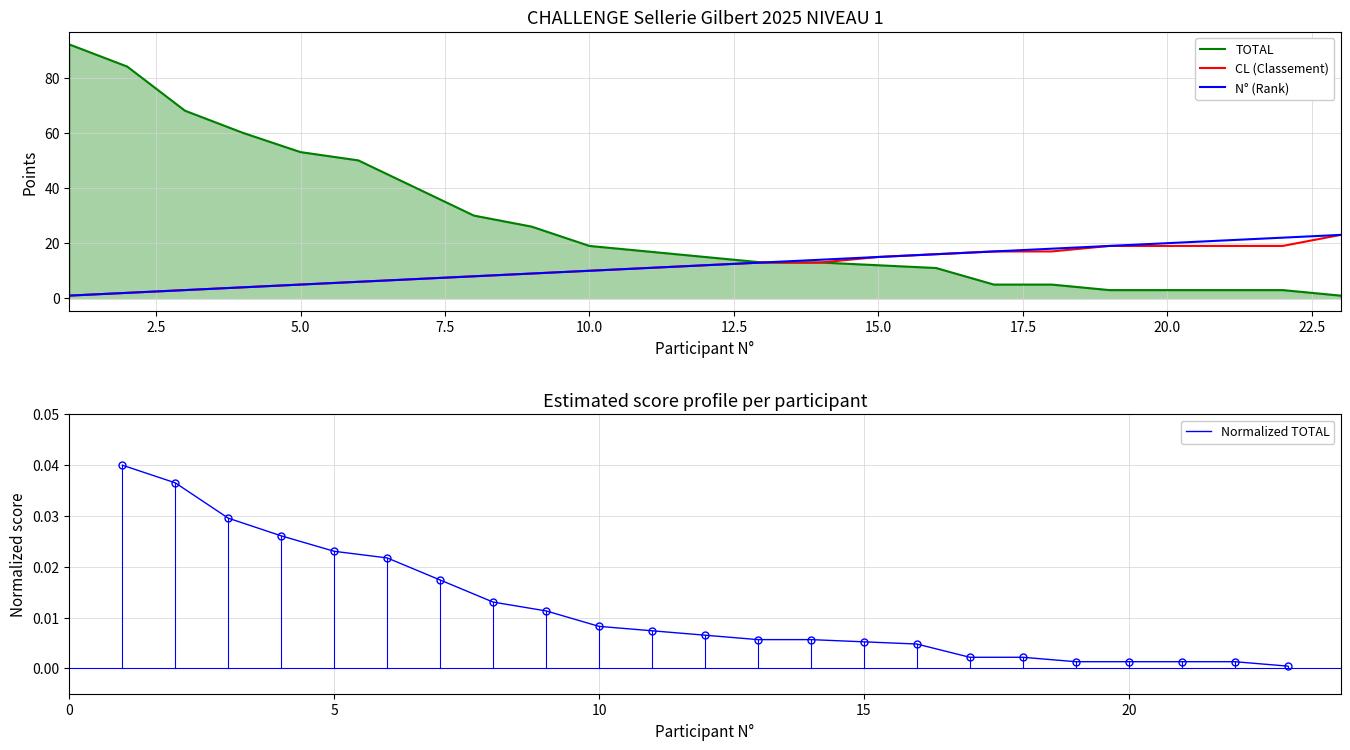

What is the maximum value for CL (Classement)?

23